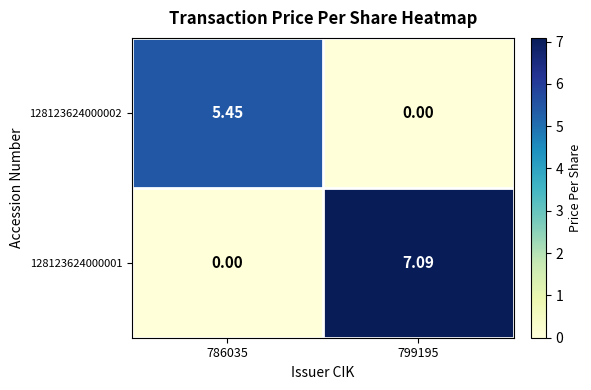

Is the value of 128123624000002 at 786035 greater than the value of 128123624000001 at 799195?

No